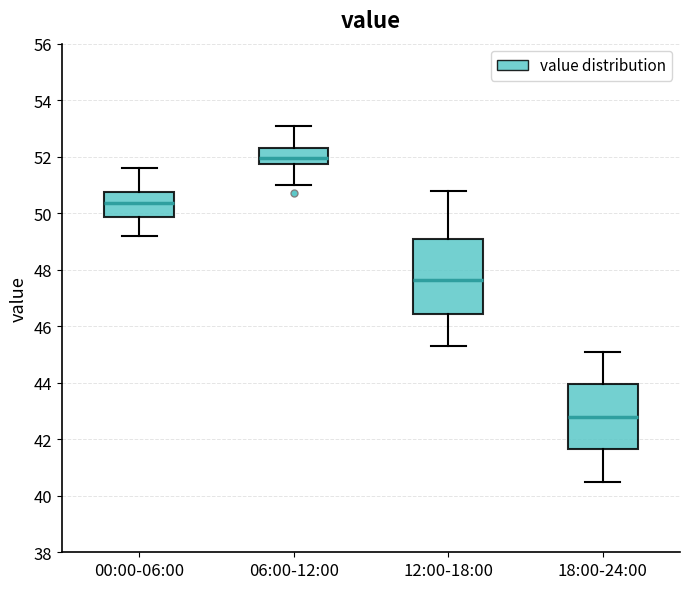

Where is the lower edge of the box for 06:00-12:00 on the y-axis? The values are not printed on the chart, so give them approximately, as read against the axis.

51.8